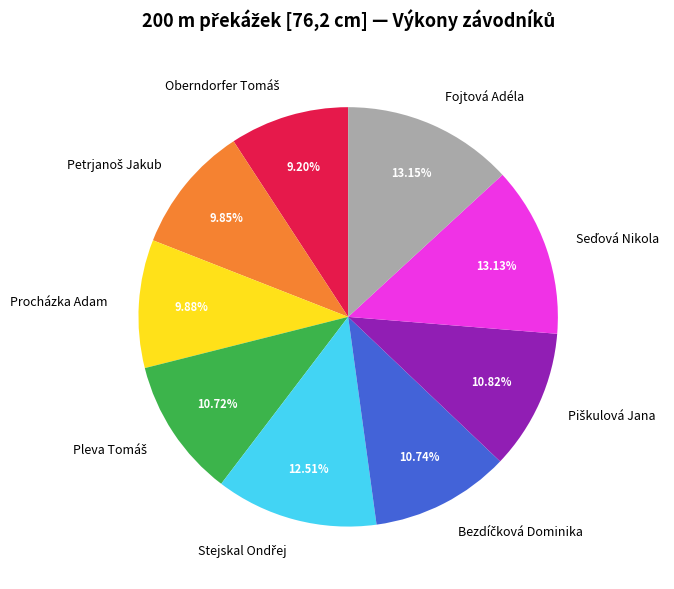

To the nearest percent, what is the difference between the Fojtová Adéla and Procházka Adam slice percentages?

3%